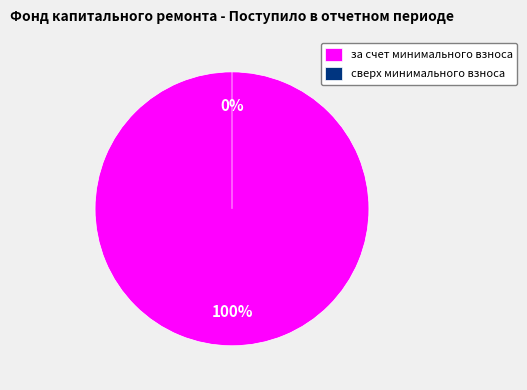

Count the number of slices in the pie.

2